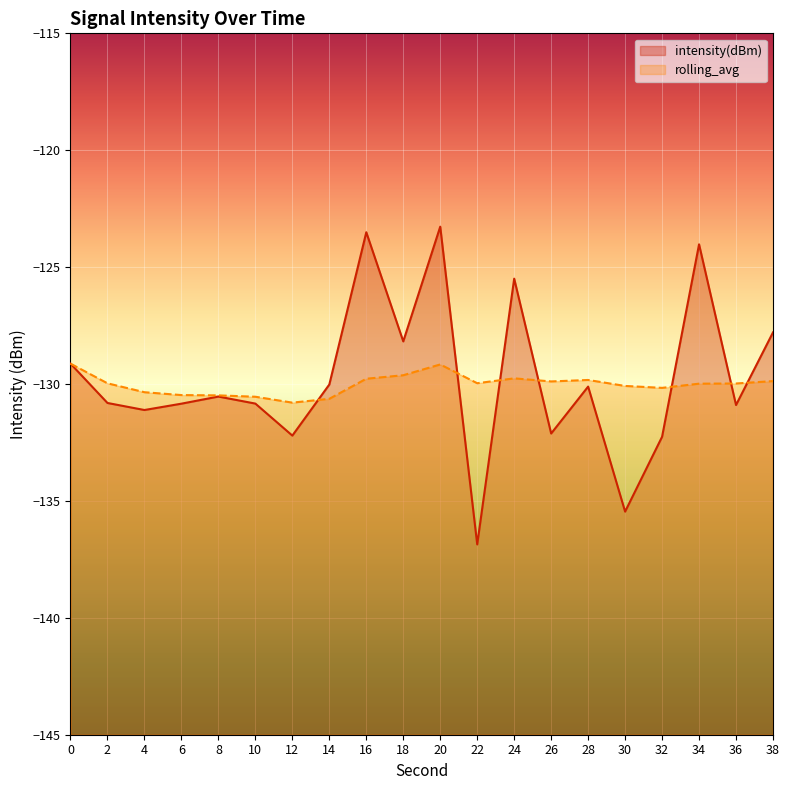

Between 2 and 26, which series saw the biggest shift?

intensity(dBm)